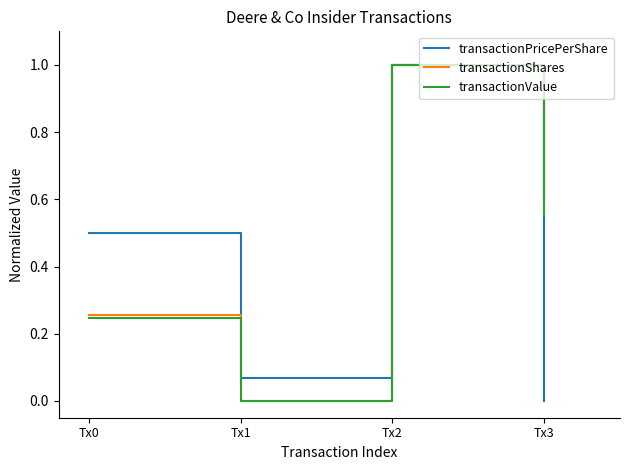

Is the value of transactionShares at Tx2 greater than the value of transactionPricePerShare at Tx3?

Yes